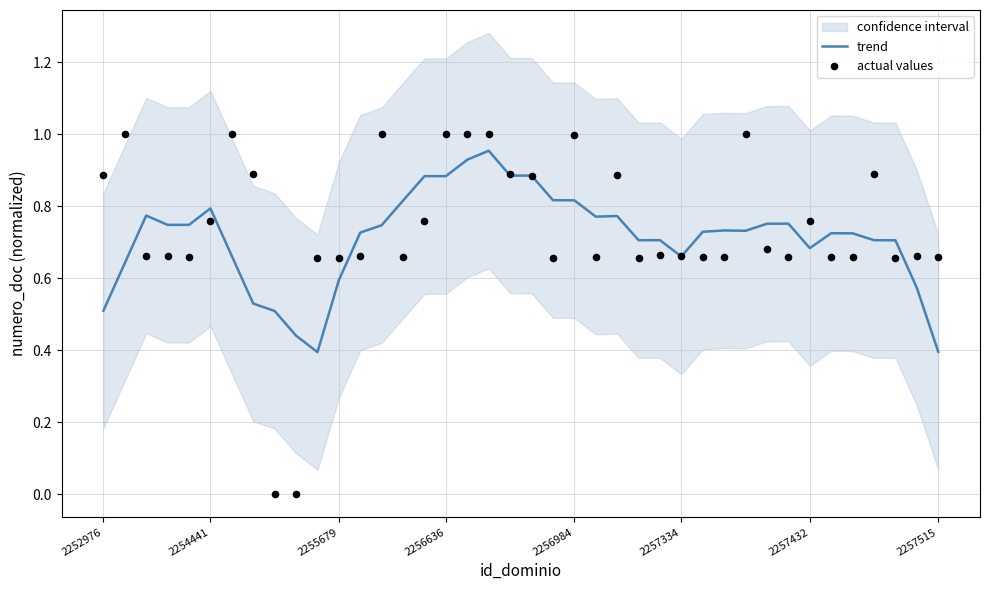

Which series has the widest spread of Y values?

actual values